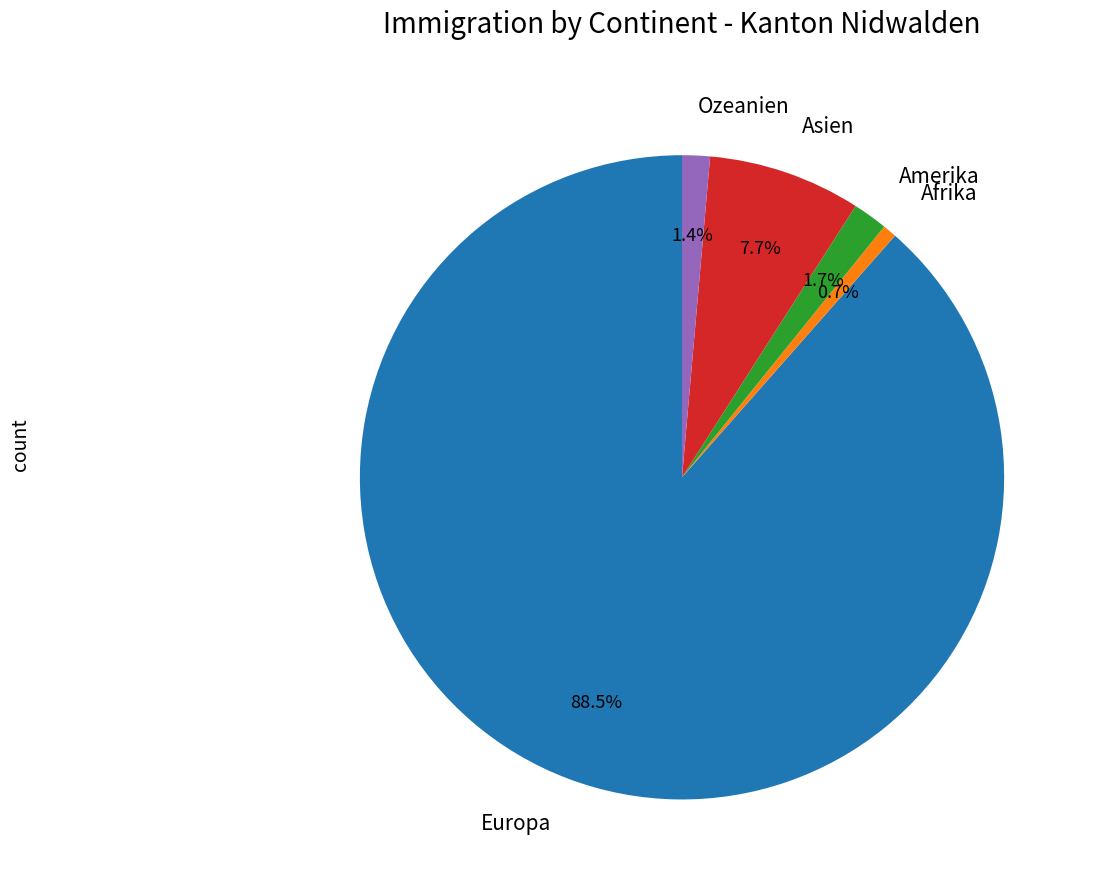

Approximately how many times larger is the value at Amerika compared to Afrika?

2.5